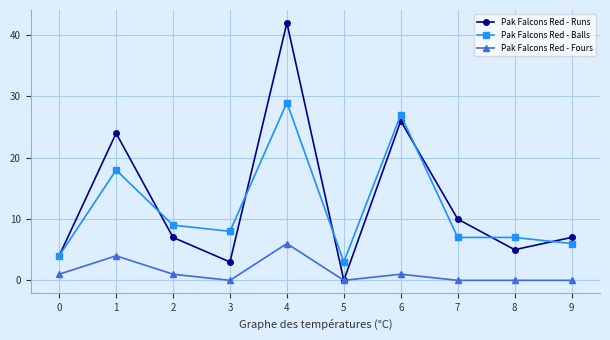

True or false: Pak Falcons Red - Fours has more than 1 points higher than both neighbors.

True